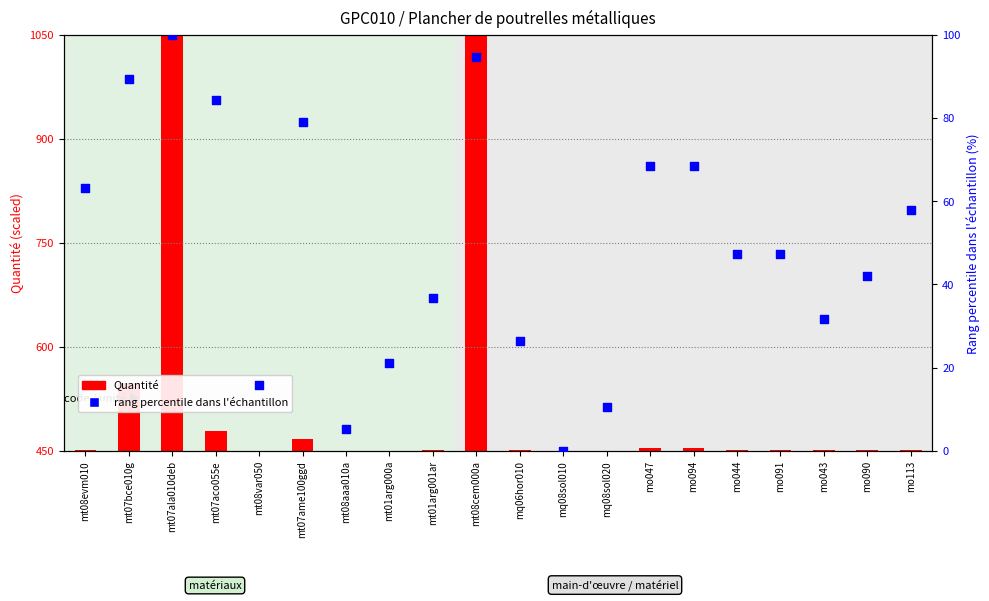

At which category is the sum across all series the highest?

mt07ala010deb